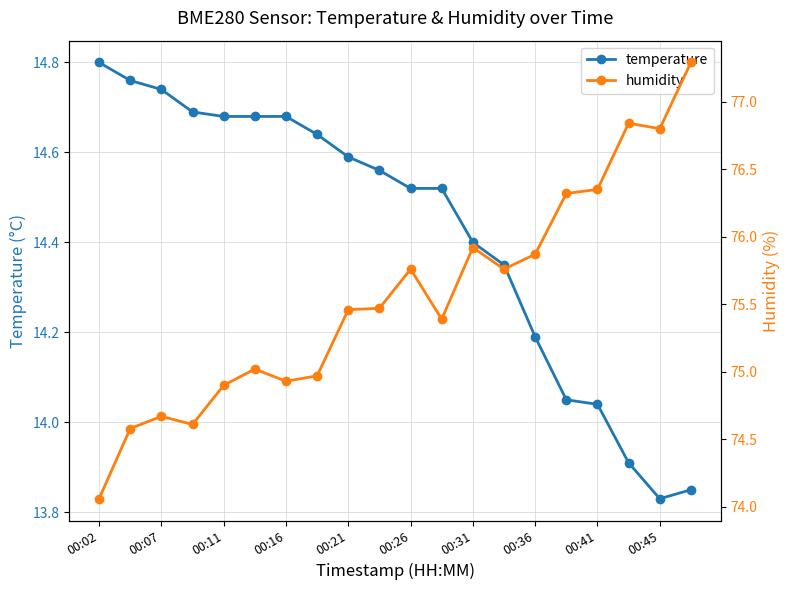

True or false: temperature has a value of 21.1 at 00:16.

False